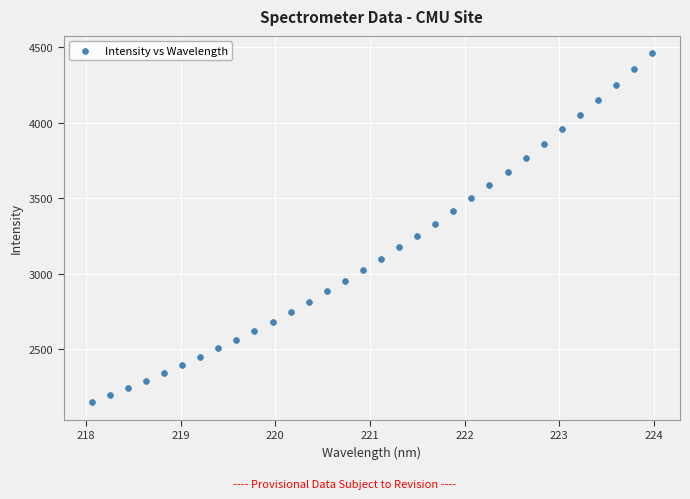

What is the range of X values (max minus min)?

5.9